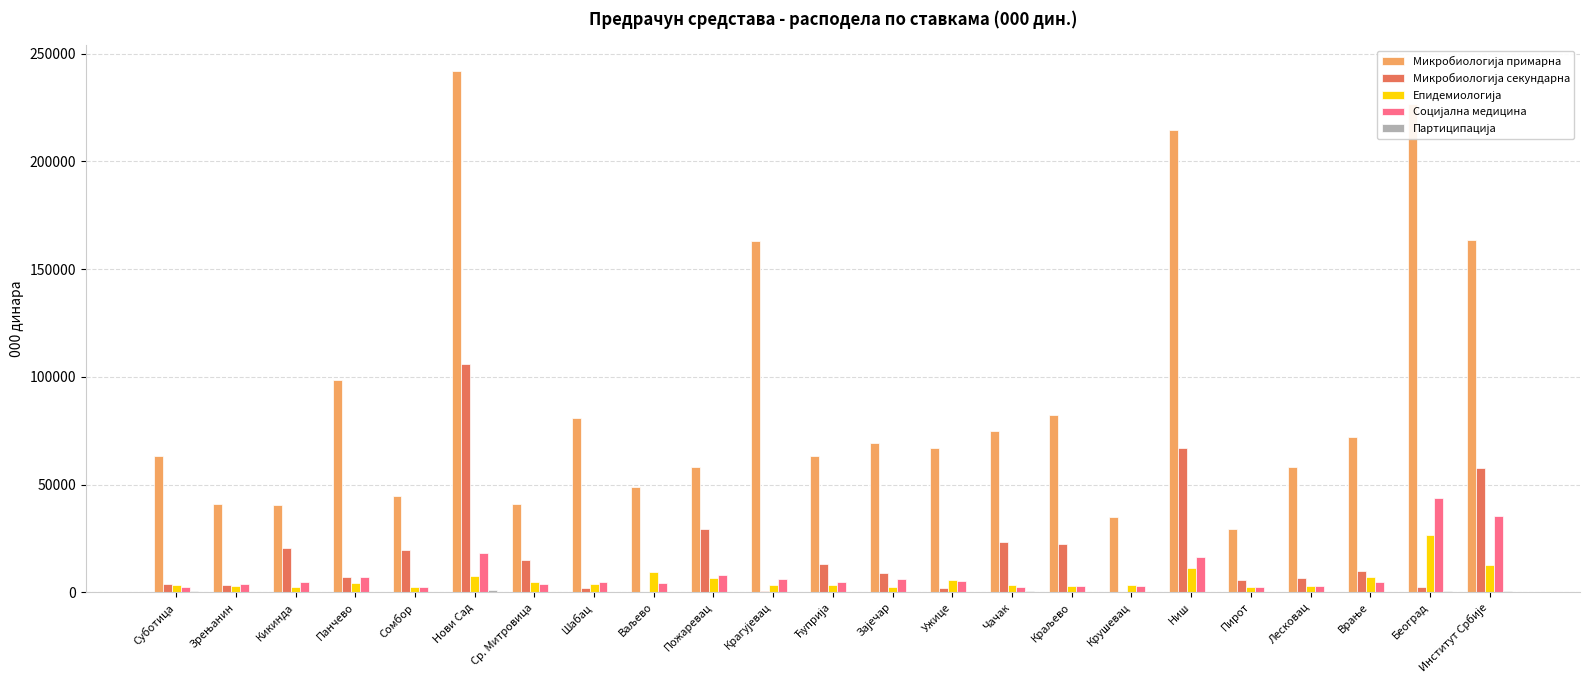

What is the total value across all series at Шабац?

91869